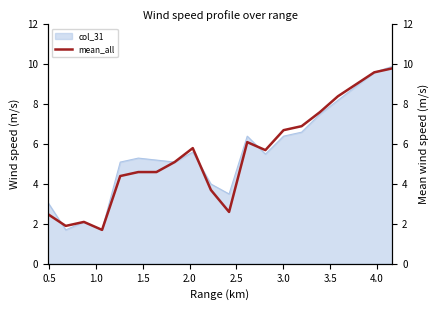

What is the highest value of the col_31 series?

9.9